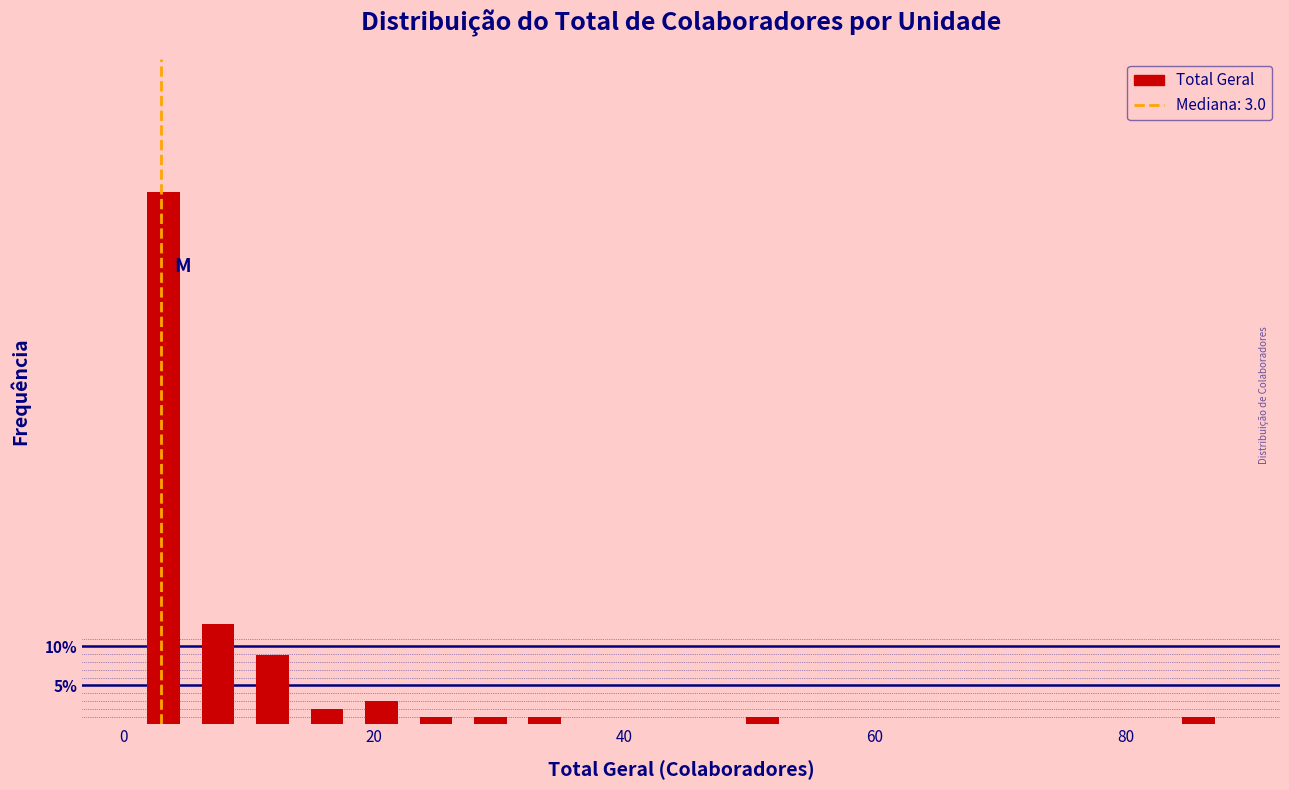

Read against the x-axis, roughly where is the centre of the tallest bar?

4